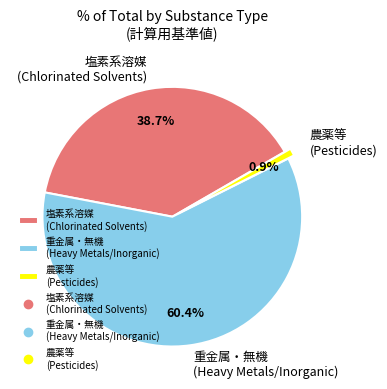

How much of the chart is everything except 塩素系溶媒 (Chlorinated Solvents)?

61.3%